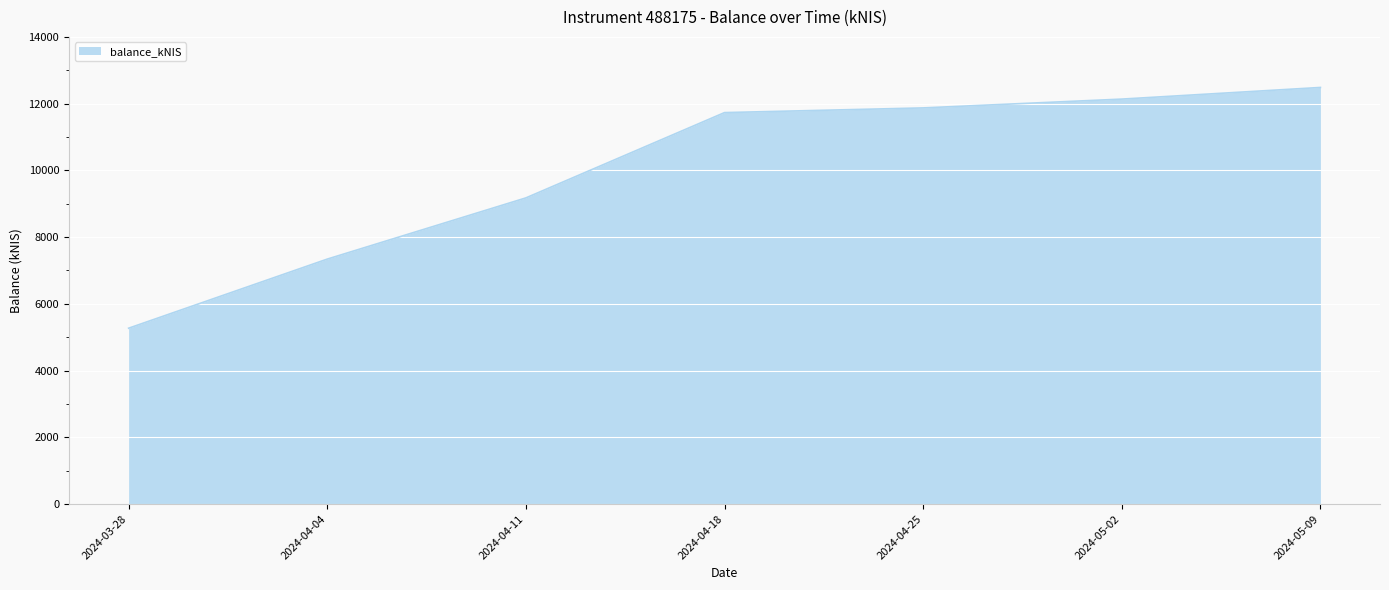

Which label corresponds to the smallest value in the chart?

2024-03-28